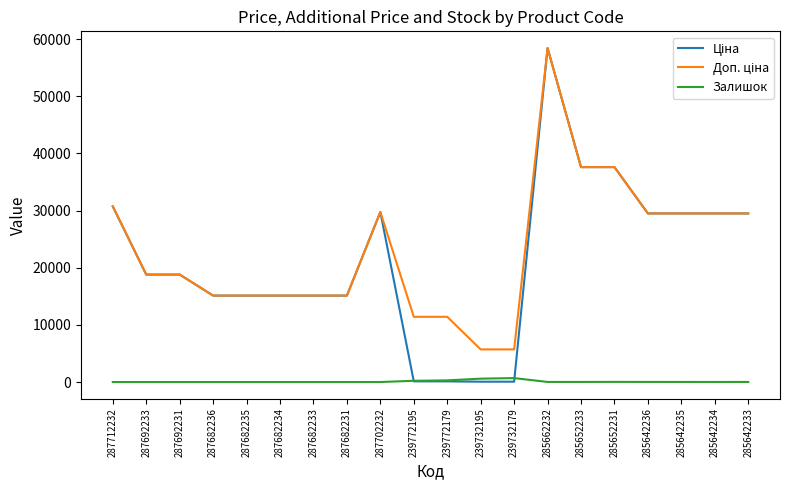

Read the Залишок value at 285652231.

23.0